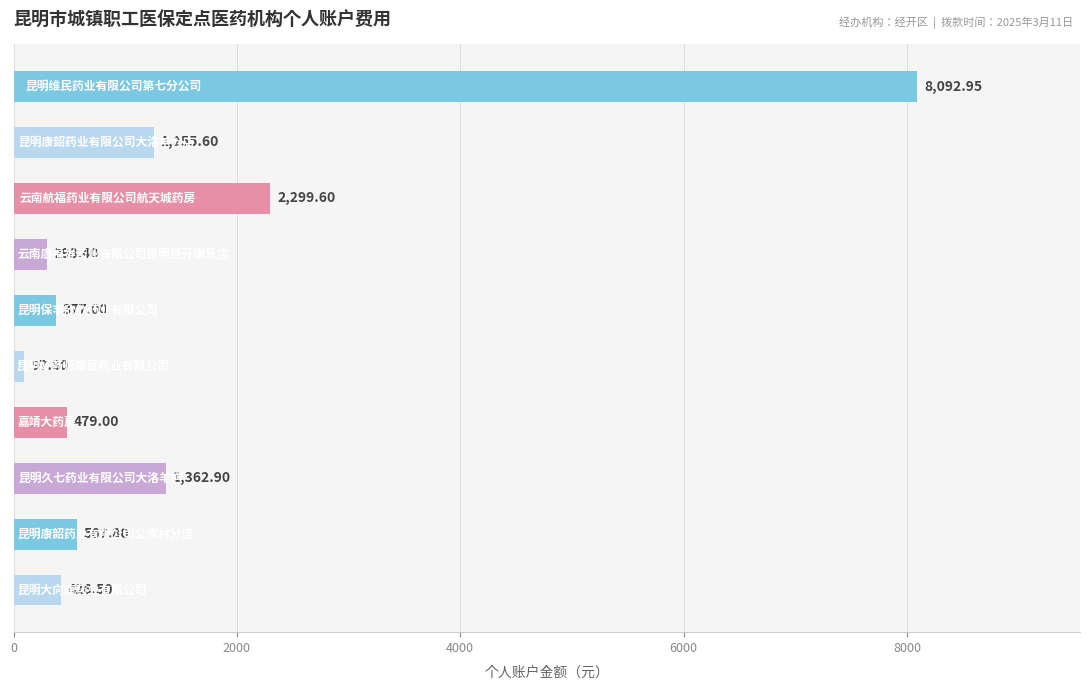

What is the average value?

1525.8